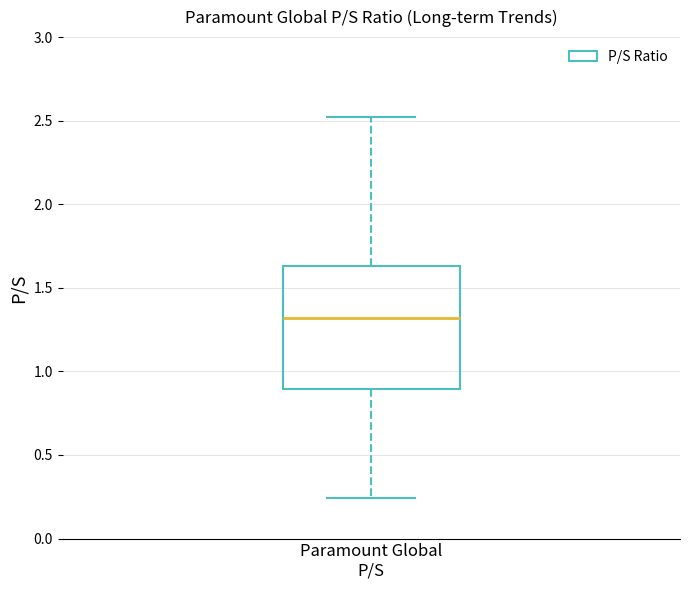

Where does the lower whisker of the box for Paramount Global P/S end on the y-axis? The values are not printed on the chart, so give them approximately, as read against the axis.

0.25